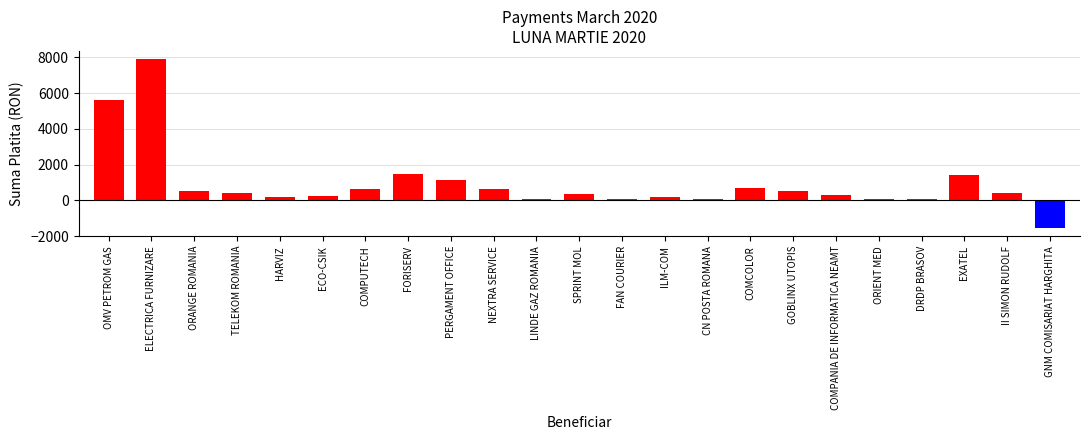

What is the average value?

932.0